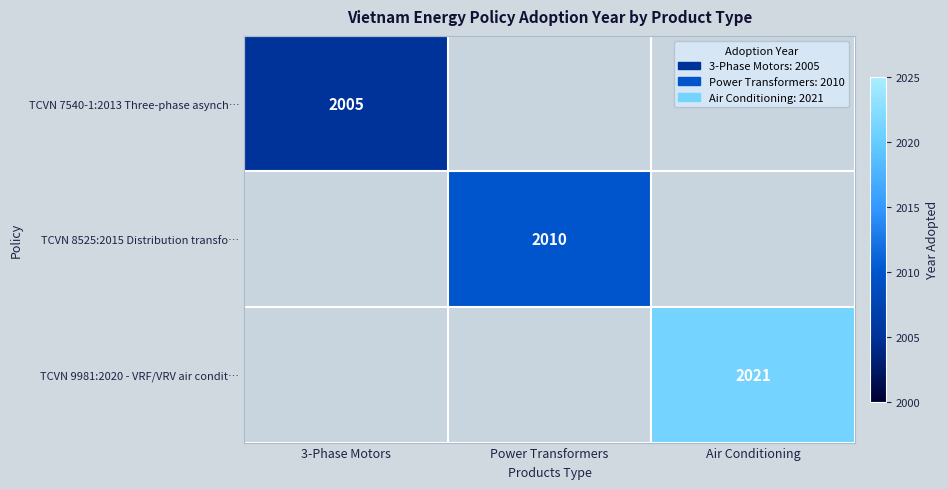

The value of TCVN 7540-1:2013 Three-phase asynch… at 3-Phase Motors is 2005. True or false?

True